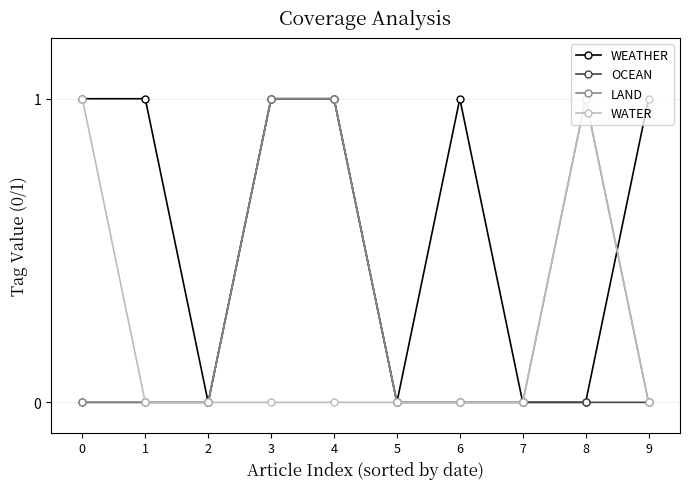

Is it true that WEATHER equals 1 at 9?

True